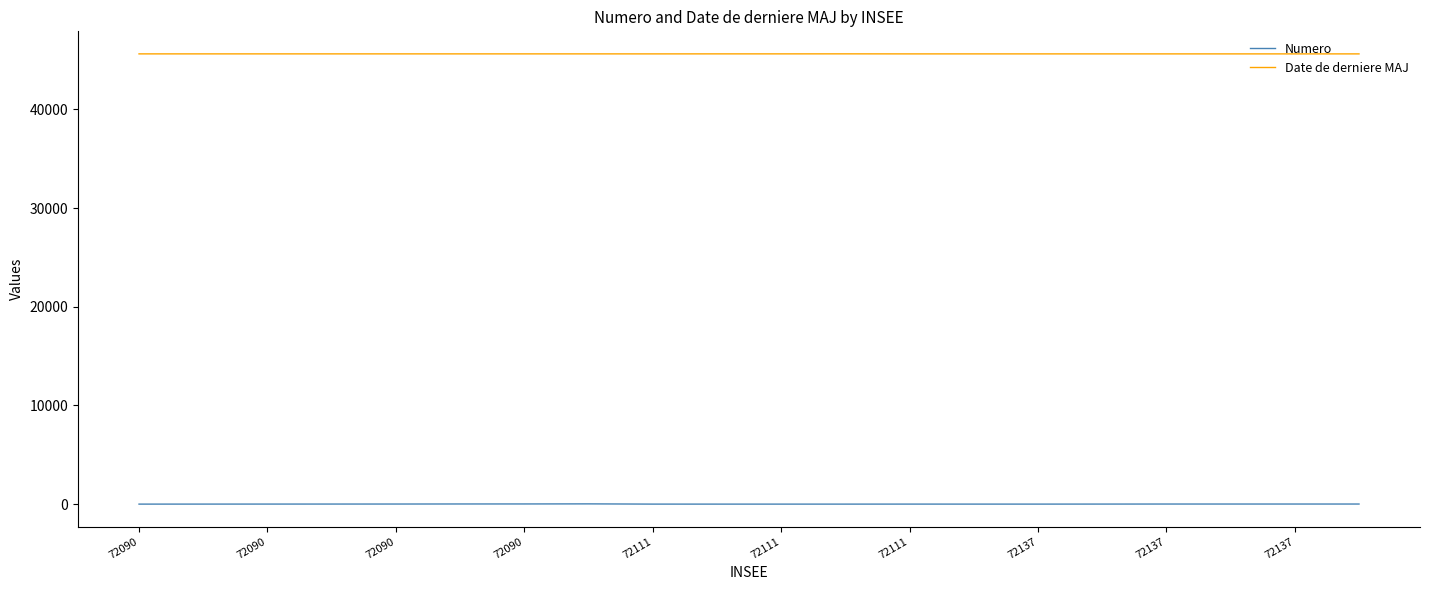

Count the number of categories in the chart.

20